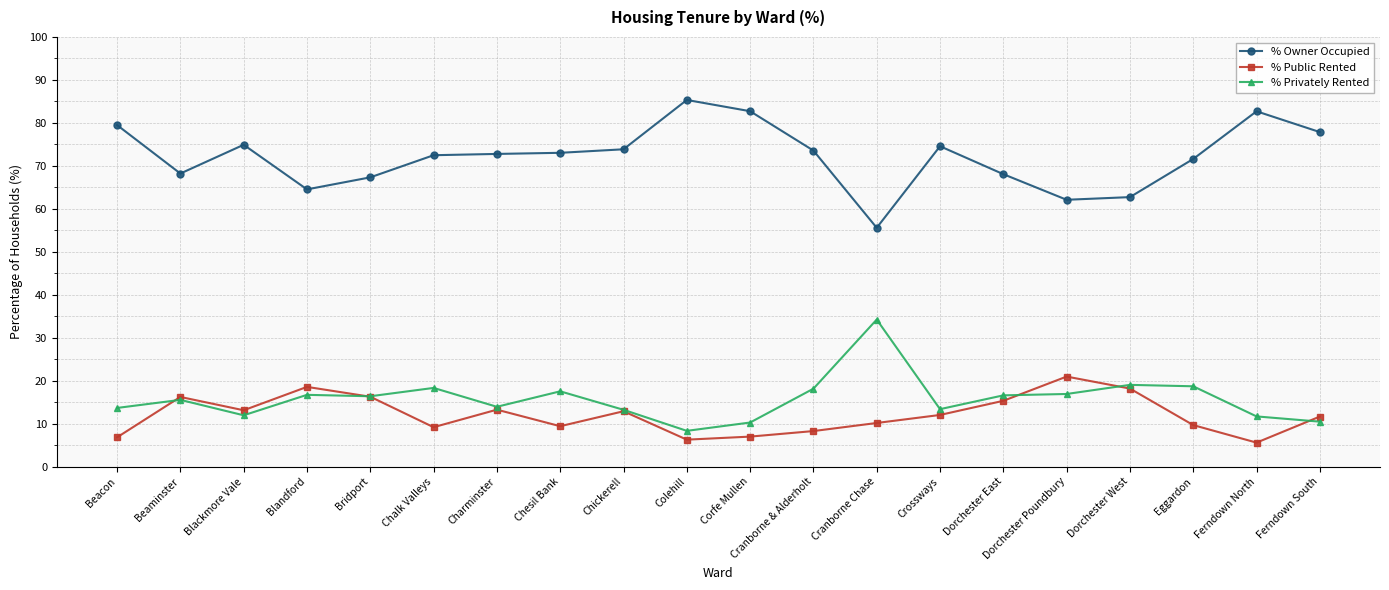

Where is the first local minimum for % Public Rented?

Blackmore Vale